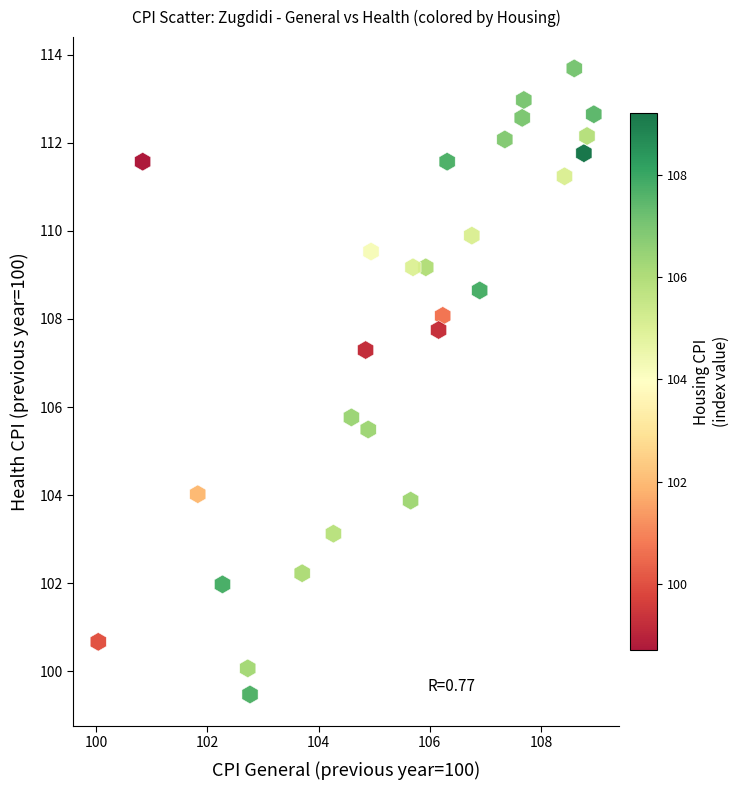

What is the range of X values (max minus min)?

8.9